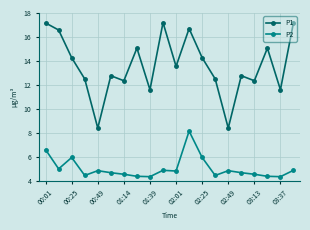

Which series has the widest spread of values?

P1